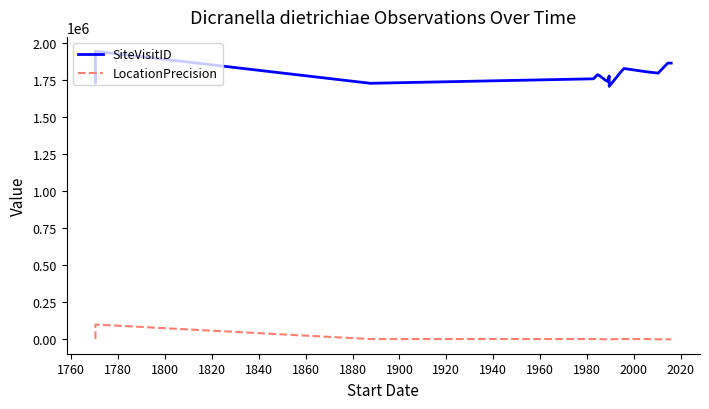

The SiteVisitID series shows 586382 at 1900. True or false?

False